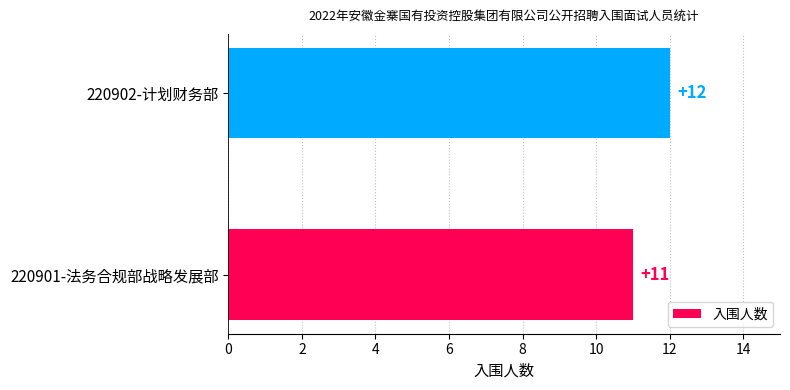

Approximately how many times larger is the value at 220901-法务合规部战略发展部 compared to 220902-计划财务部?

0.9